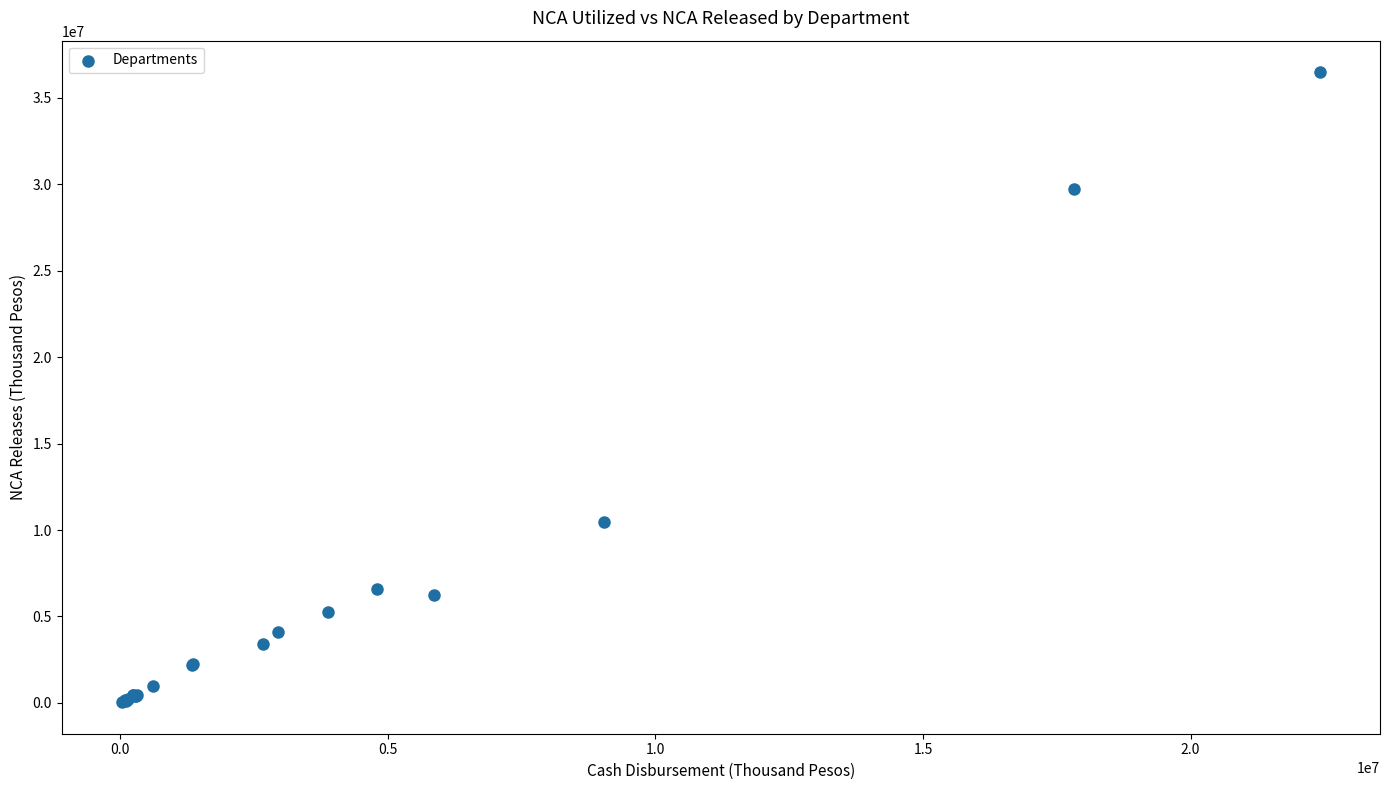

What Y value in the scatter plot is closest to 18264689?

10493304.4